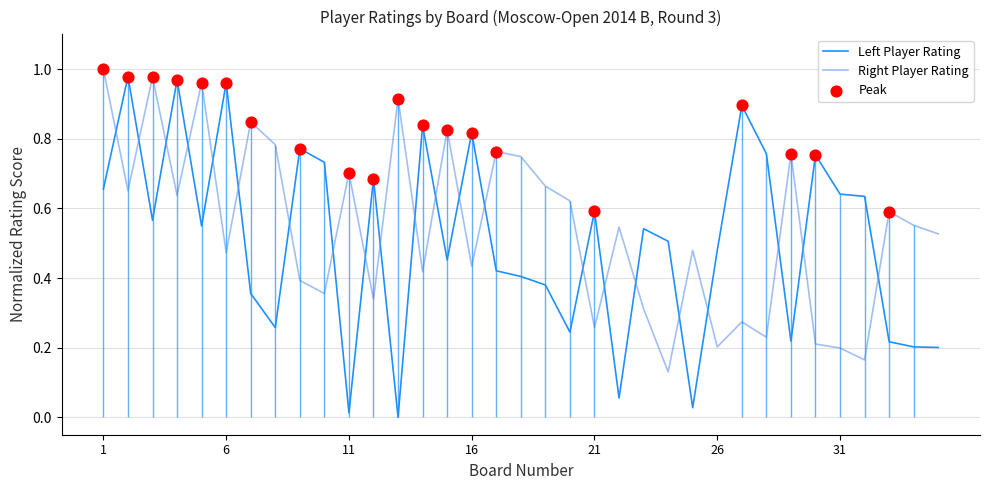

True or false: Right Player Rating and Left Player Rating intersect in this chart.

True